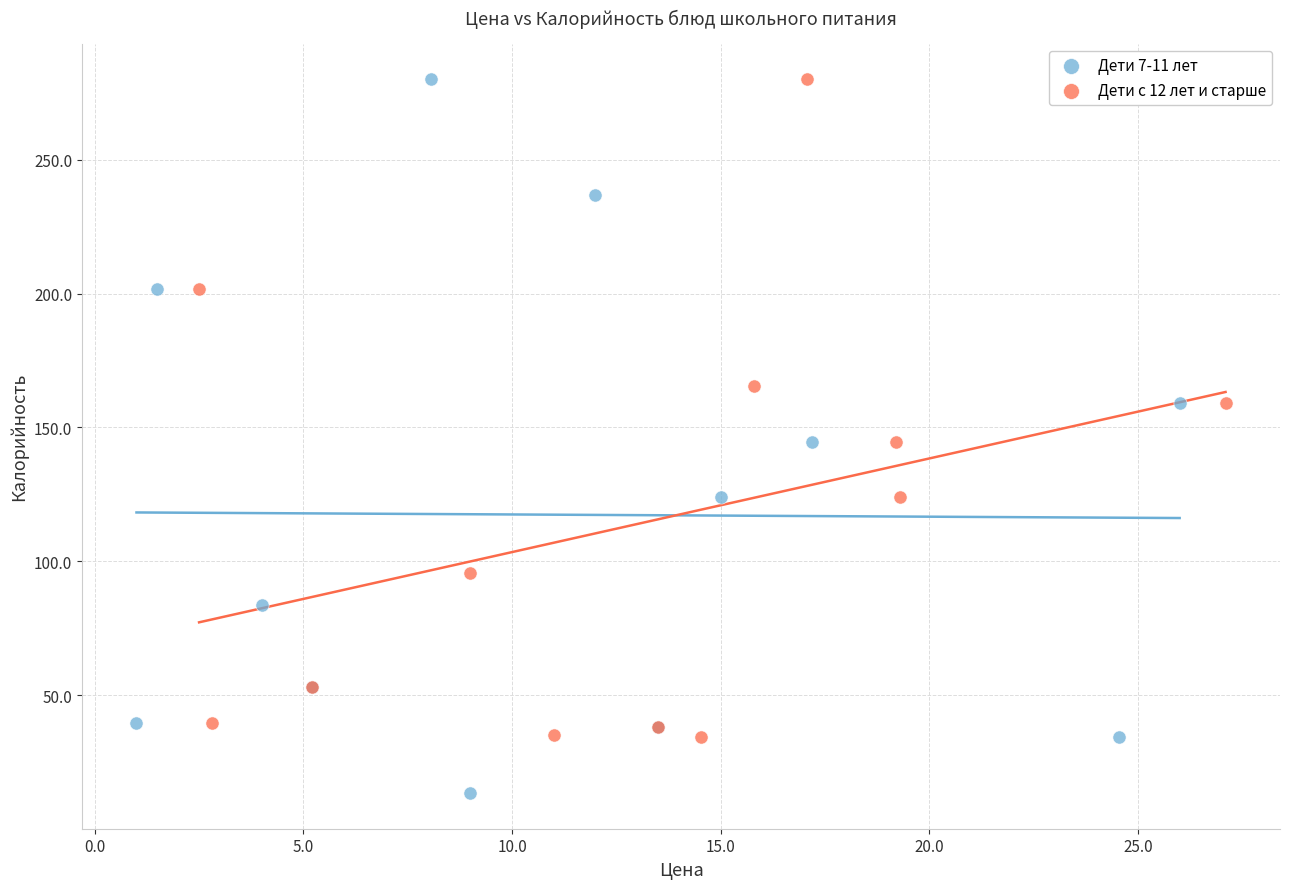

Which series has the largest Y range (max minus min)?

Дети 7-11 лет